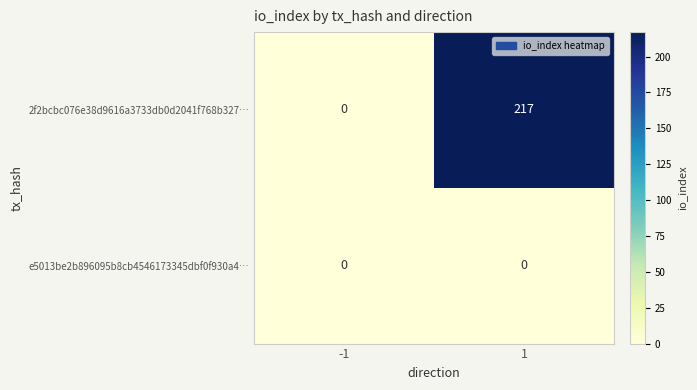

Reading right to left, what are all the values shown in this chart?

2f2bcbc076e38d9616a3733db0d2041f768b327…: 1=217	-1=0
e5013be2b896095b8cb4546173345dbf0f930a4…: 1=0	-1=0